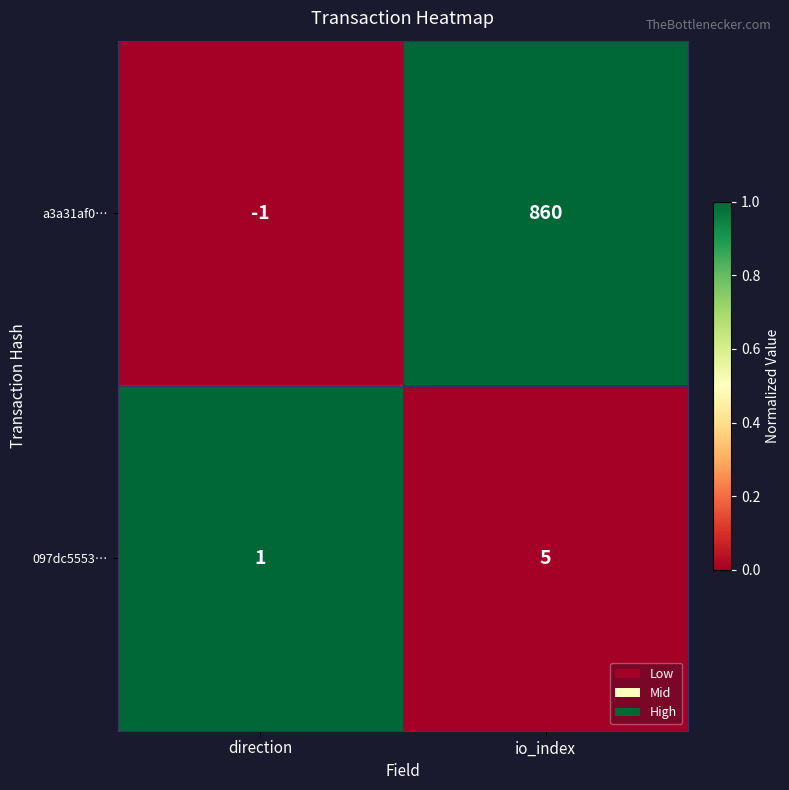

Which series has the largest total across all categories?

a3a31af0…